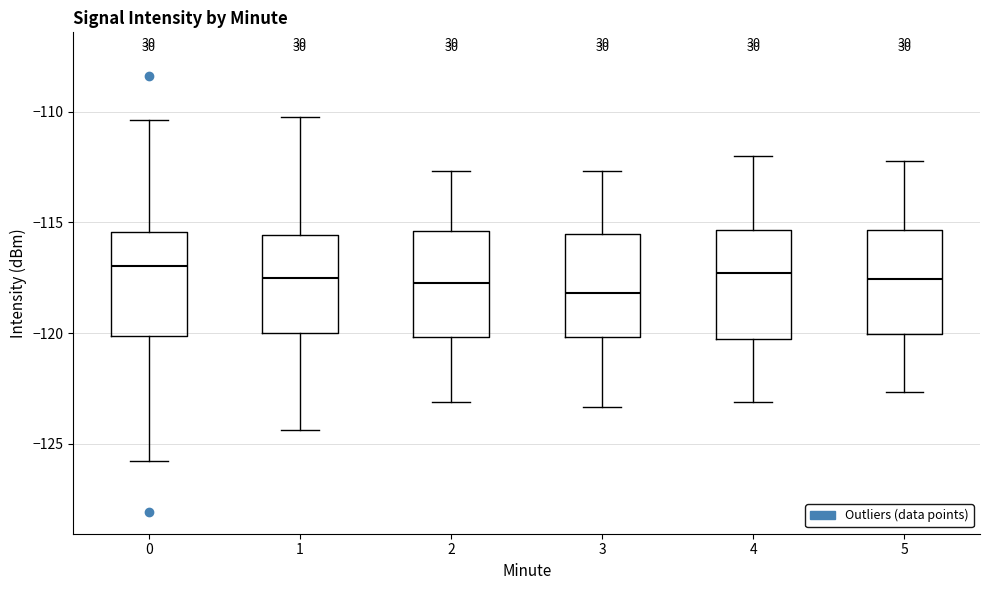

Where is the upper edge of the box at x = 3 on the y-axis? The values are not printed on the chart, so give them approximately, as read against the axis.

-115.5